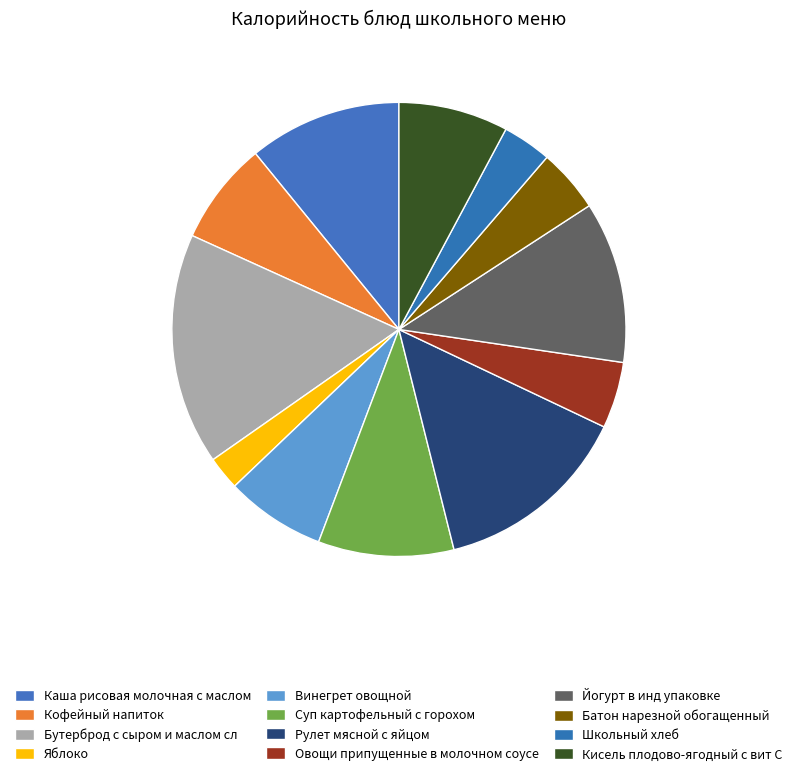

What portion of the pie excludes Бутерброд с сыром и маслом сл?

83.5%